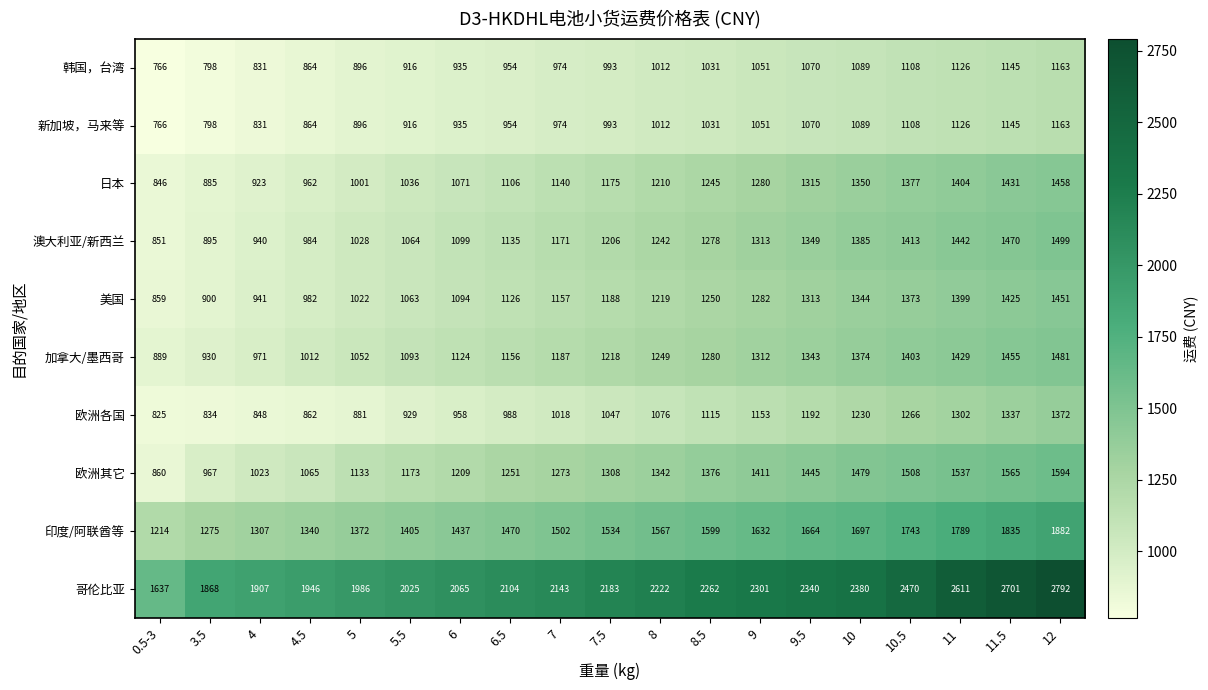

What is the highest value of the 日本 series?

1458